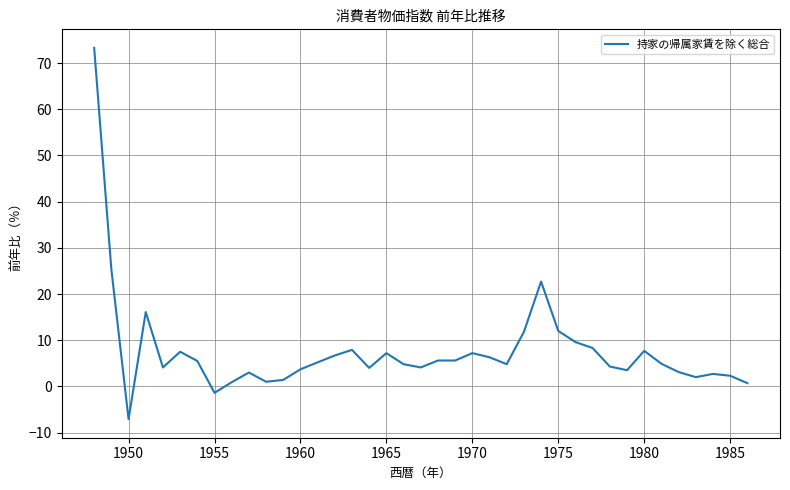

What is the difference between the maximum and minimum values?

80.4